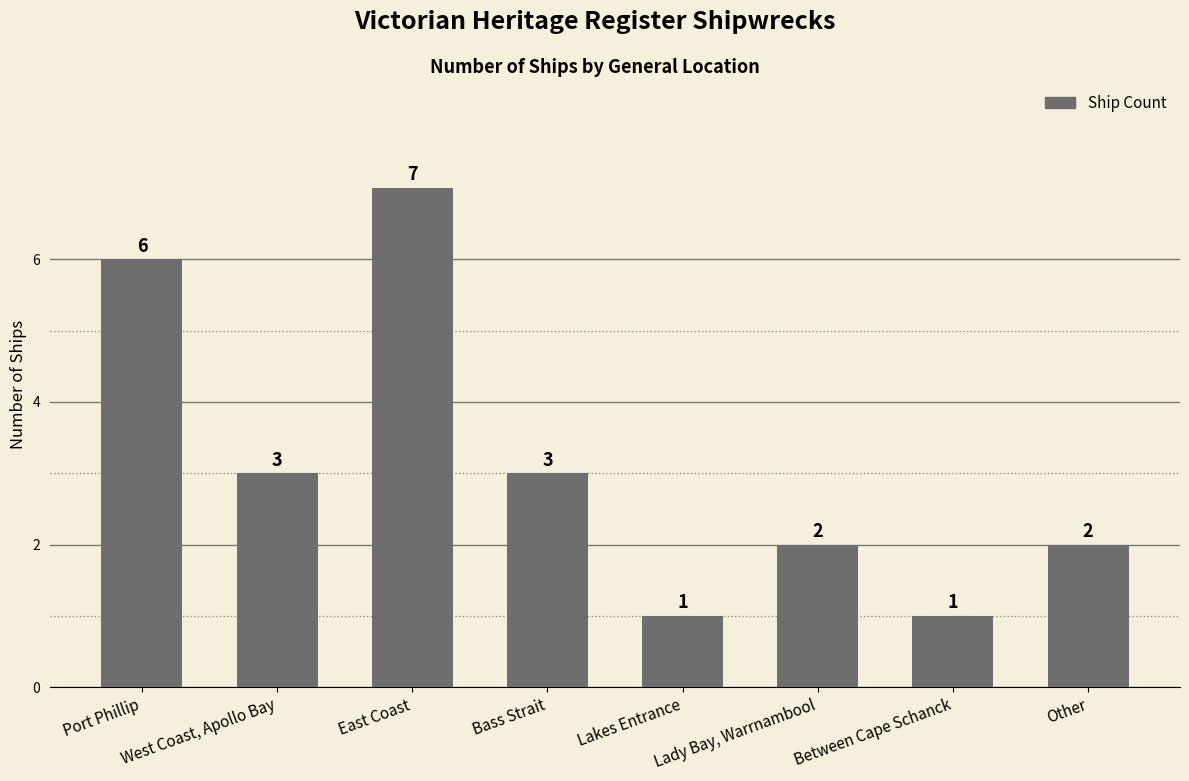

Are the bars horizontal?

No